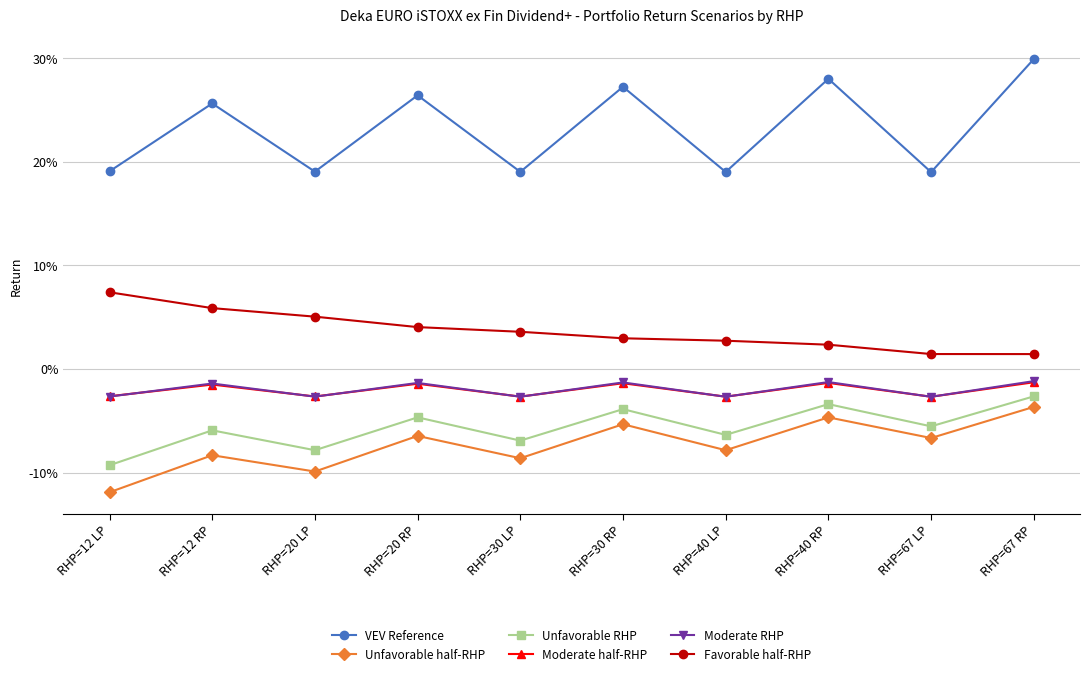

Which series has the largest total across all categories?

VEV Reference